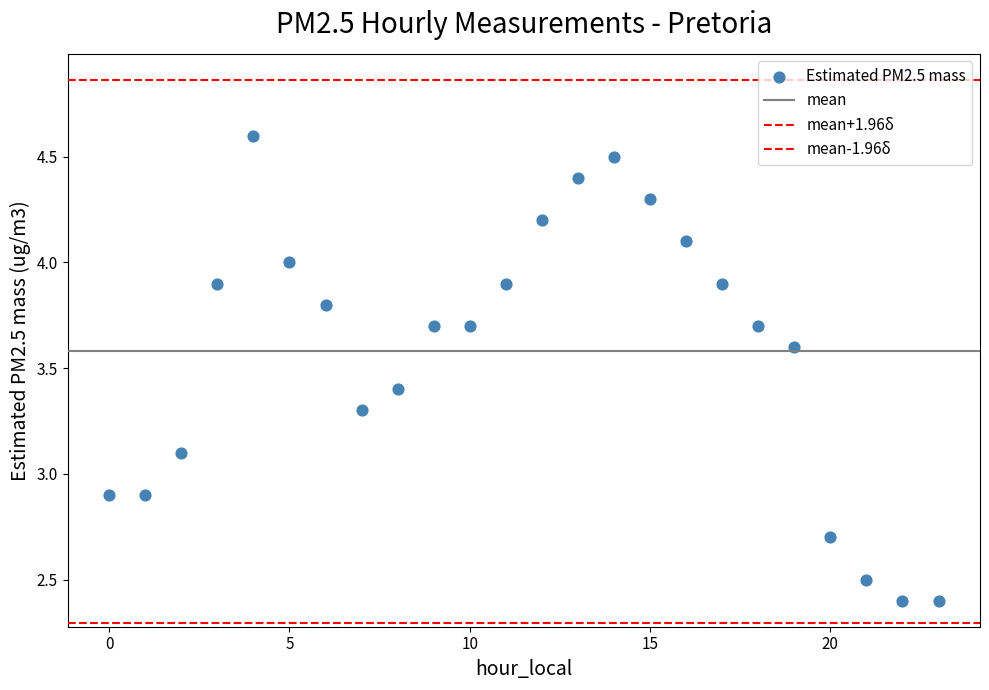

How many data points are displayed?

24